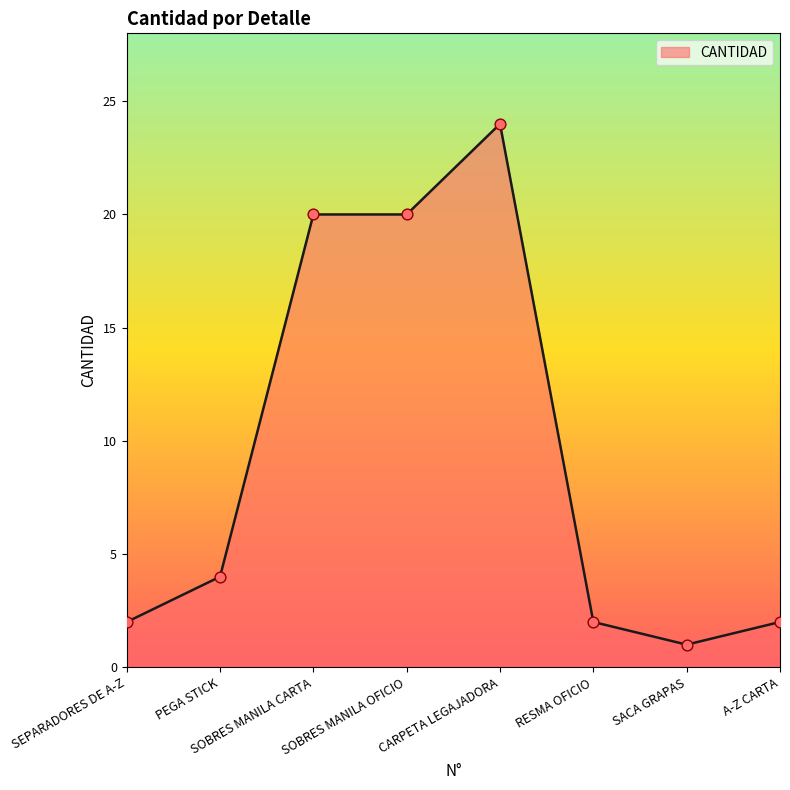

What is the ratio of the value at RESMA OFICIO to the value at SACA GRAPAS?

2.0